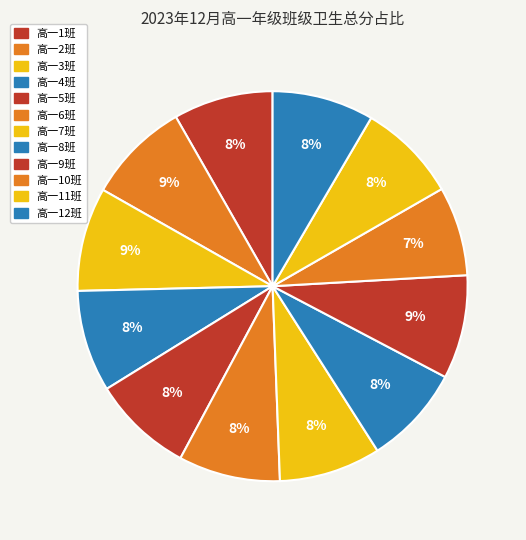

What is the smallest slice in the pie chart?

高一10班